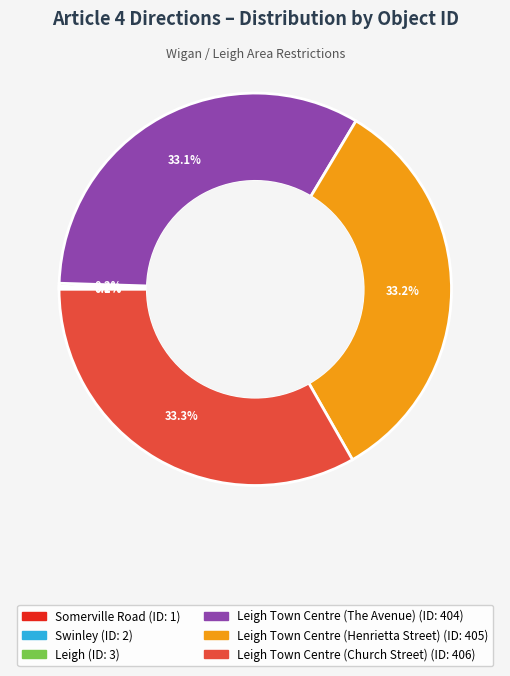

Is there any slice that represents more than half of the pie?

No